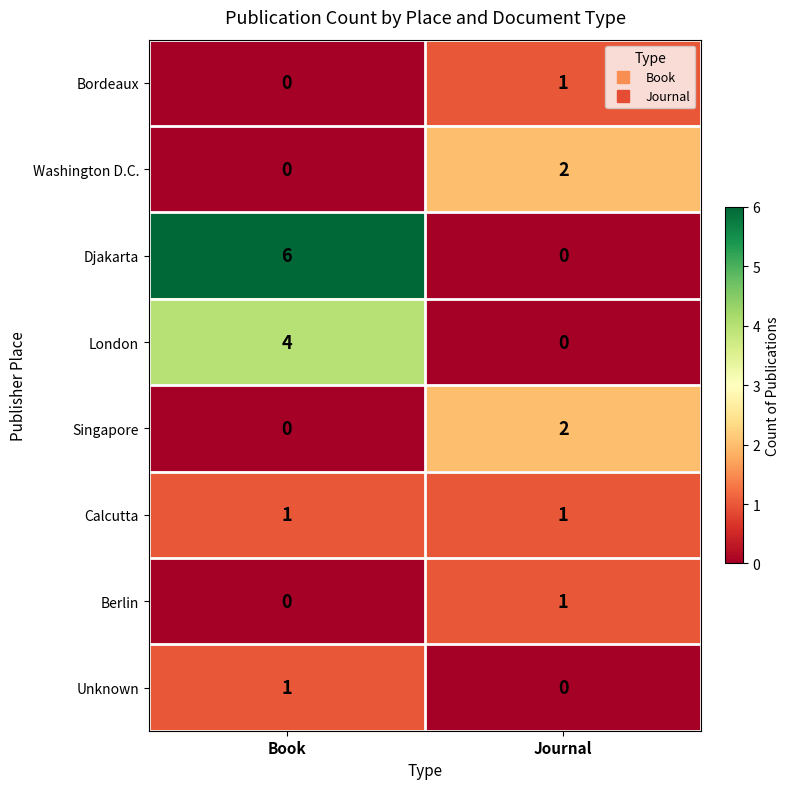

The value of Djakarta at Journal is -3. True or false?

False